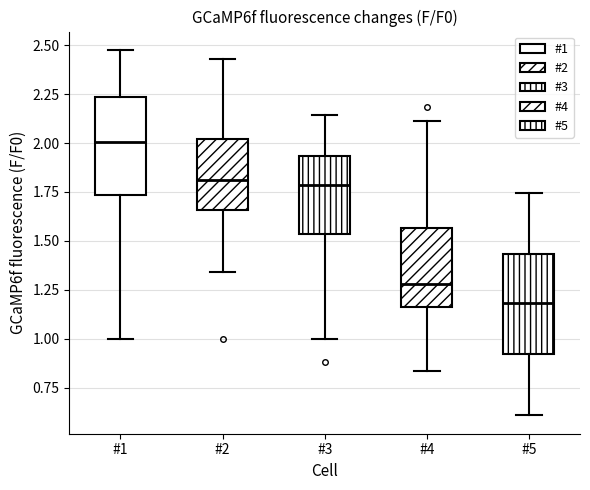

Reading left to right, transcribe this box plot: for each box, give where its median line is, the range the box spans, and where its two whiskers end, as read against the y-axis. The values are not printed on the chart, so give them approximately, as read against the axis.

#1: median 2.00, box 1.75 to 2.25, whiskers 1.00 to 2.50
#2: median 1.80, box 1.65 to 2.00, whiskers 1.35 to 2.45
#3: median 1.80, box 1.55 to 1.95, whiskers 1.00 to 2.15
#4: median 1.30, box 1.15 to 1.55, whiskers 0.85 to 2.10
#5: median 1.20, box 0.90 to 1.45, whiskers 0.60 to 1.75